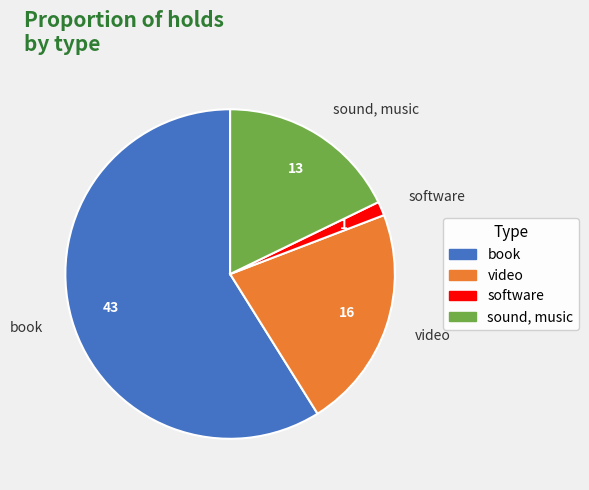

Between software and sound, music, which is larger?

sound, music